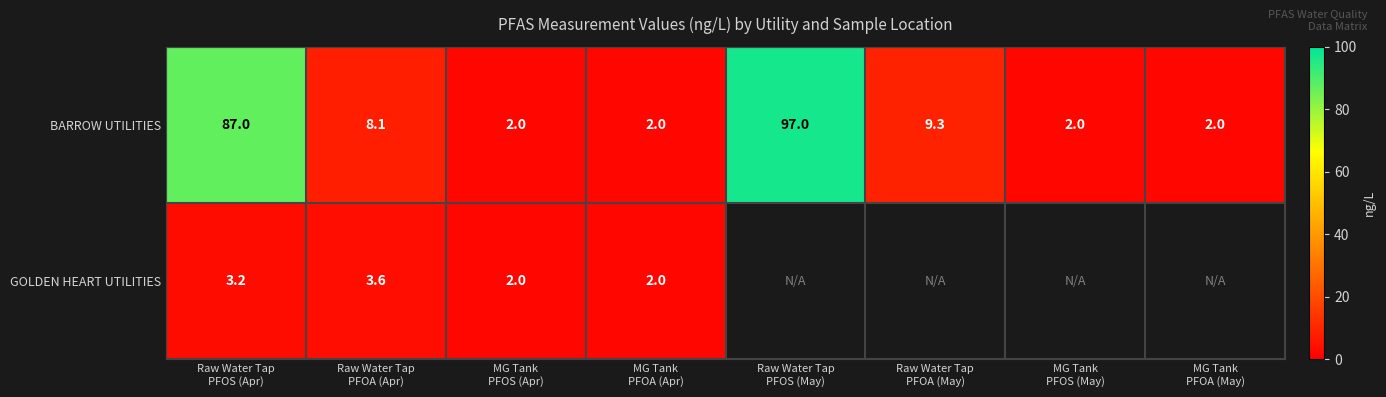

What is the sum of all BARROW UTILITIES values?

209.4